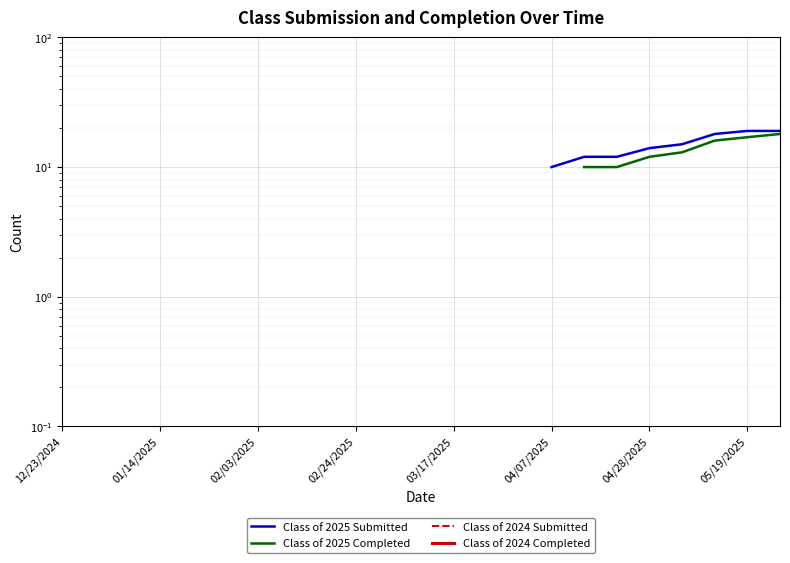

What is the label of the 5th point from the left?

03/17/2025